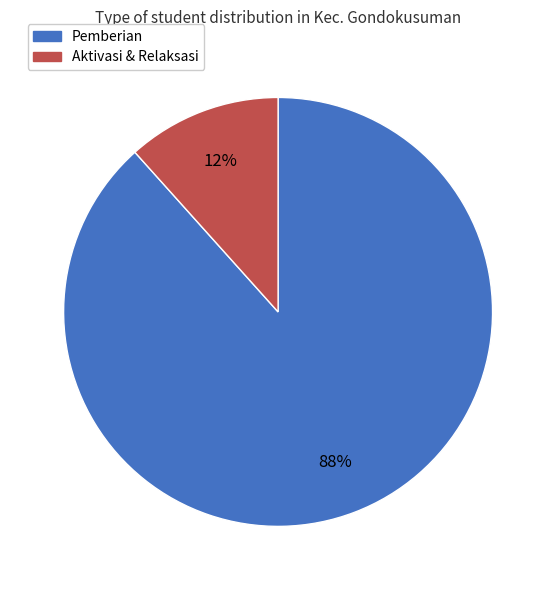

Is there a majority slice in this chart?

Yes